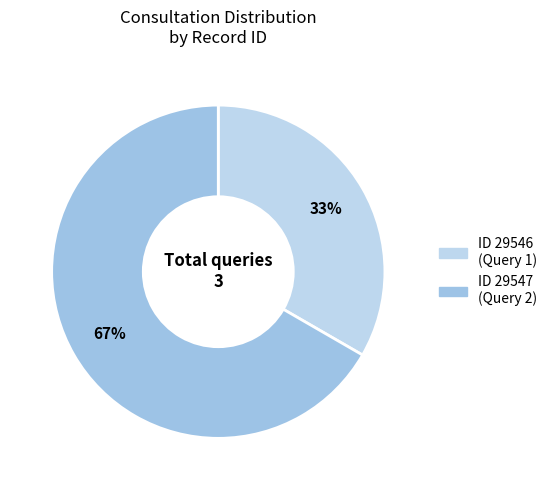

Count the number of slices in the pie.

2